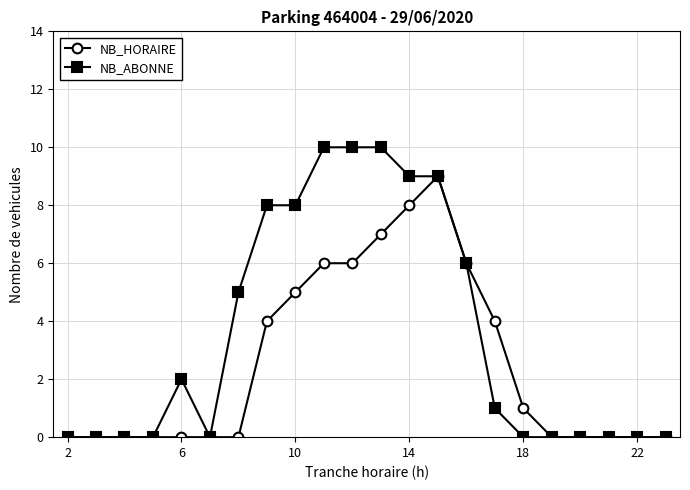

Which series has the largest total across all categories?

NB_ABONNE